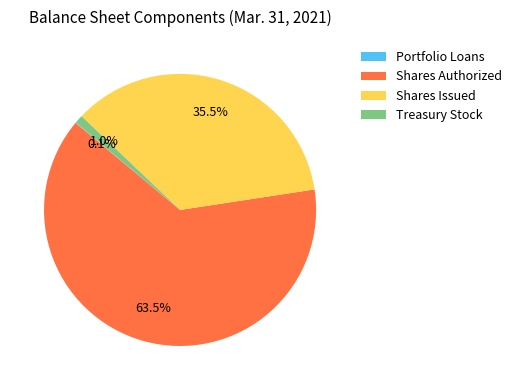

Does any single category account for the majority?

Yes